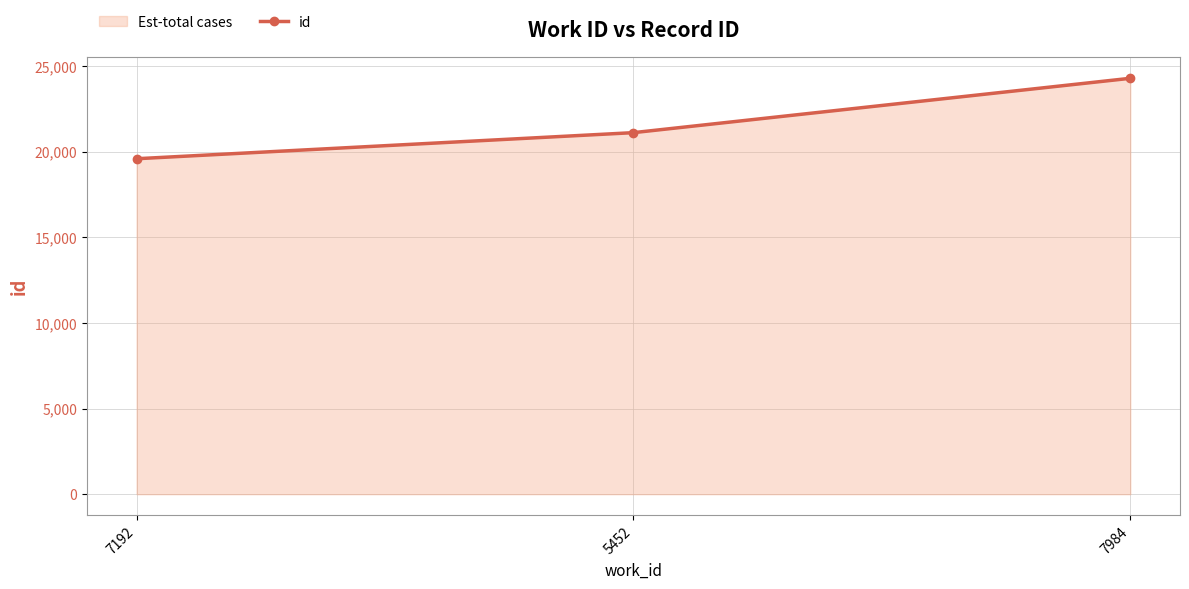

What is the average value?

21670